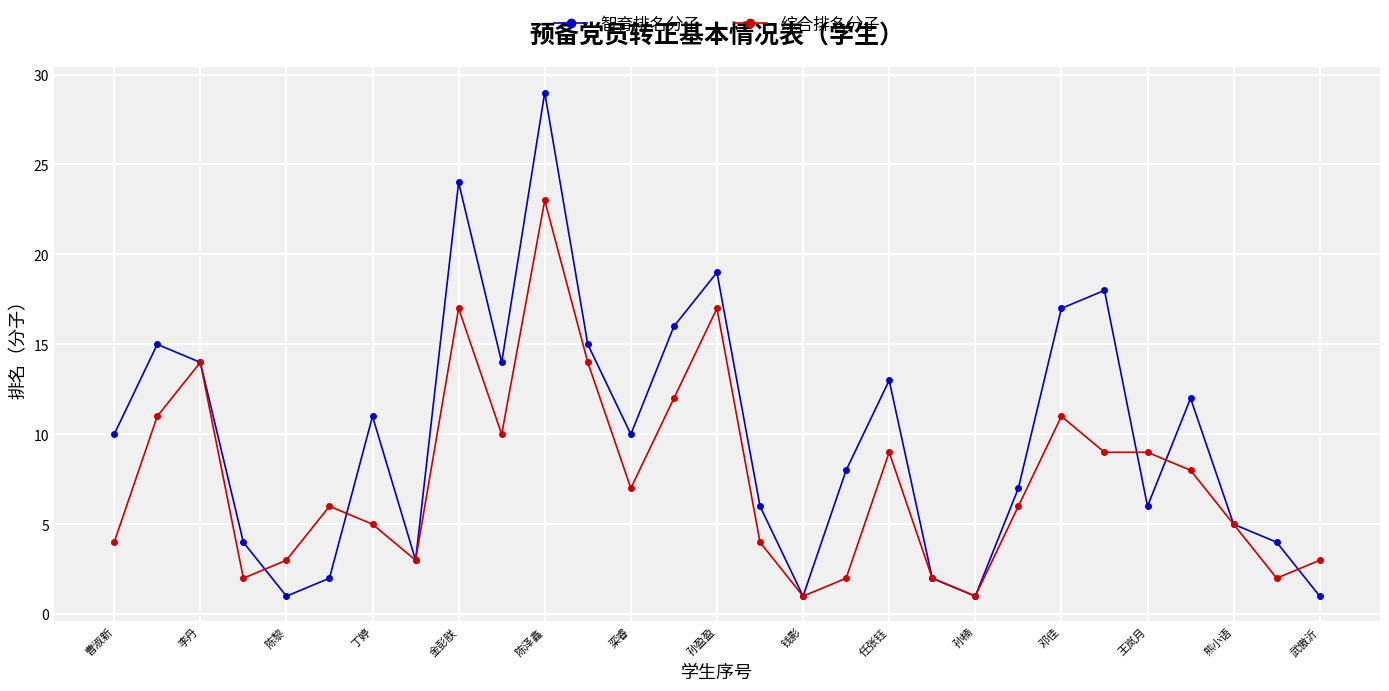

Which series has the largest total across all categories?

智育排名分子